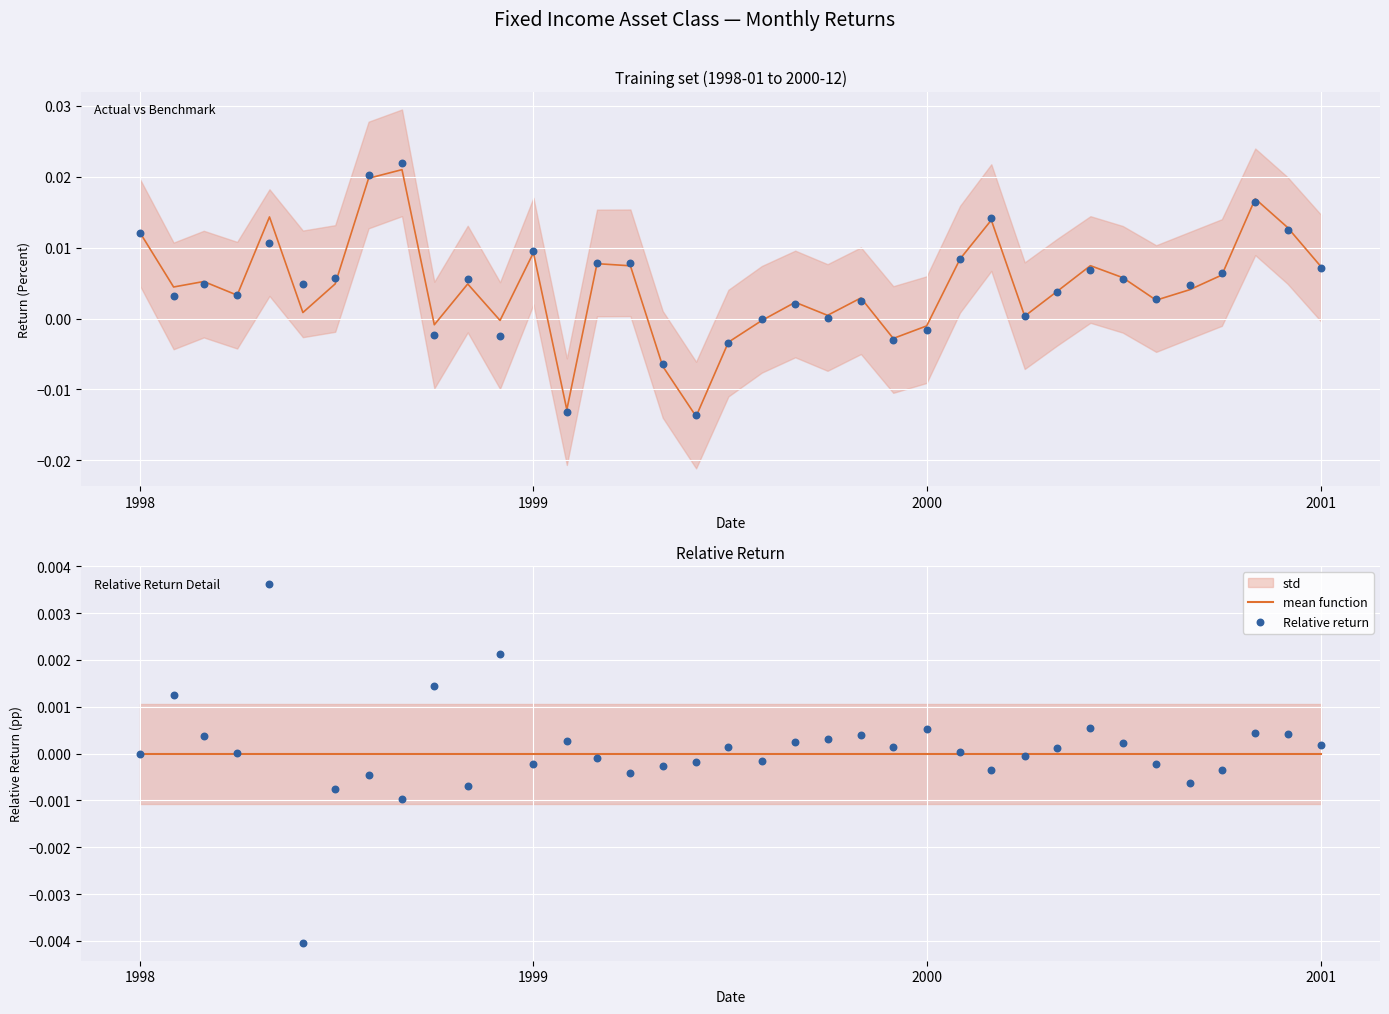

Which series contains the lowest Y value?

Actual portfolio